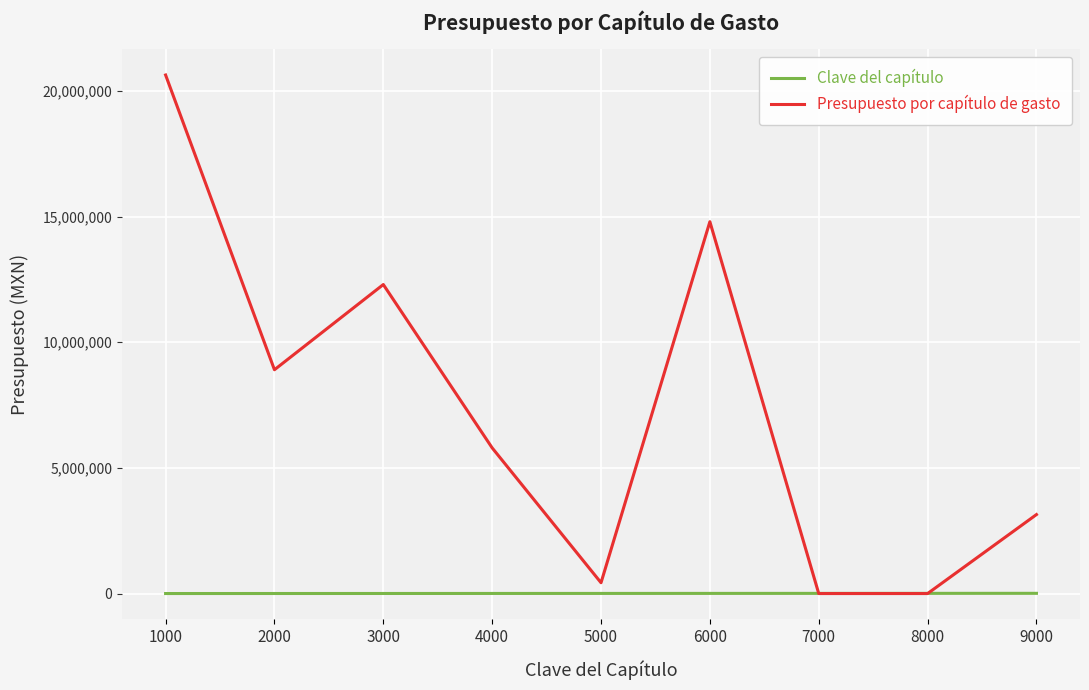

Which series ends up on top after the final intersection of Presupuesto por capítulo de gasto and Clave del capítulo?

Presupuesto por capítulo de gasto